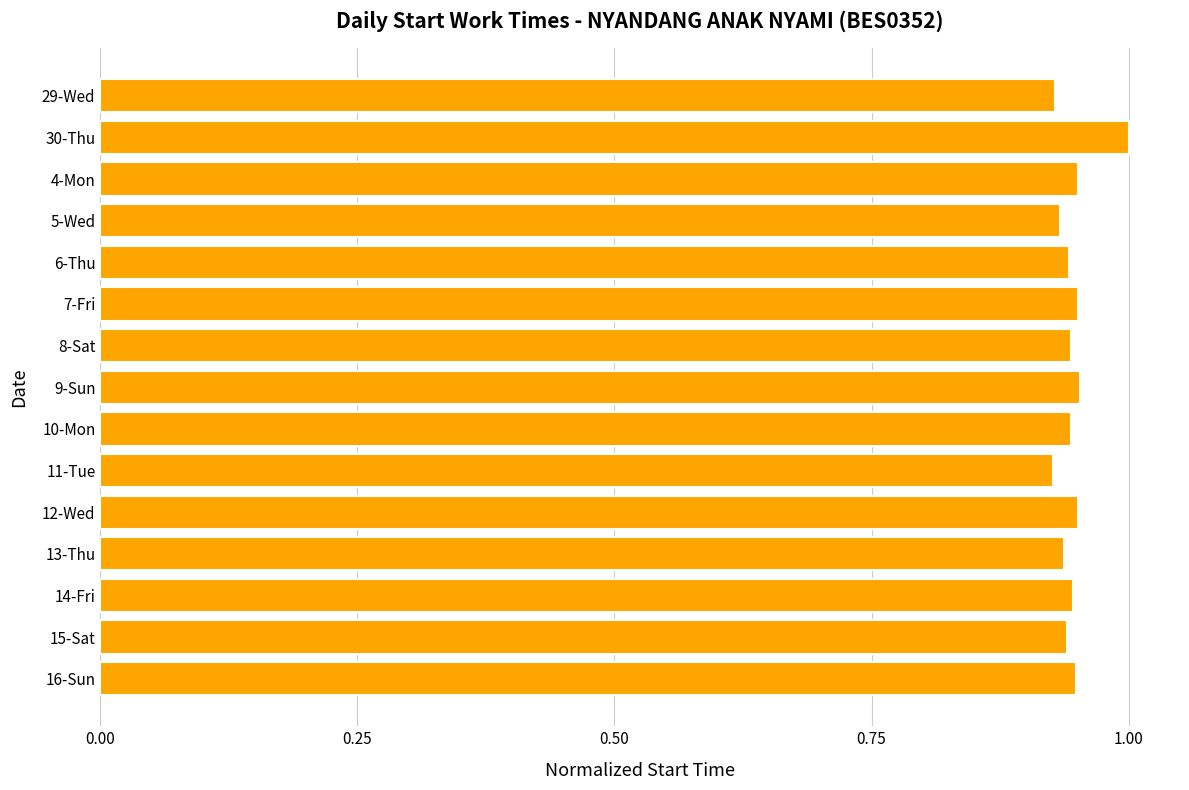

Which label corresponds to the largest value in the chart?

30-Thu